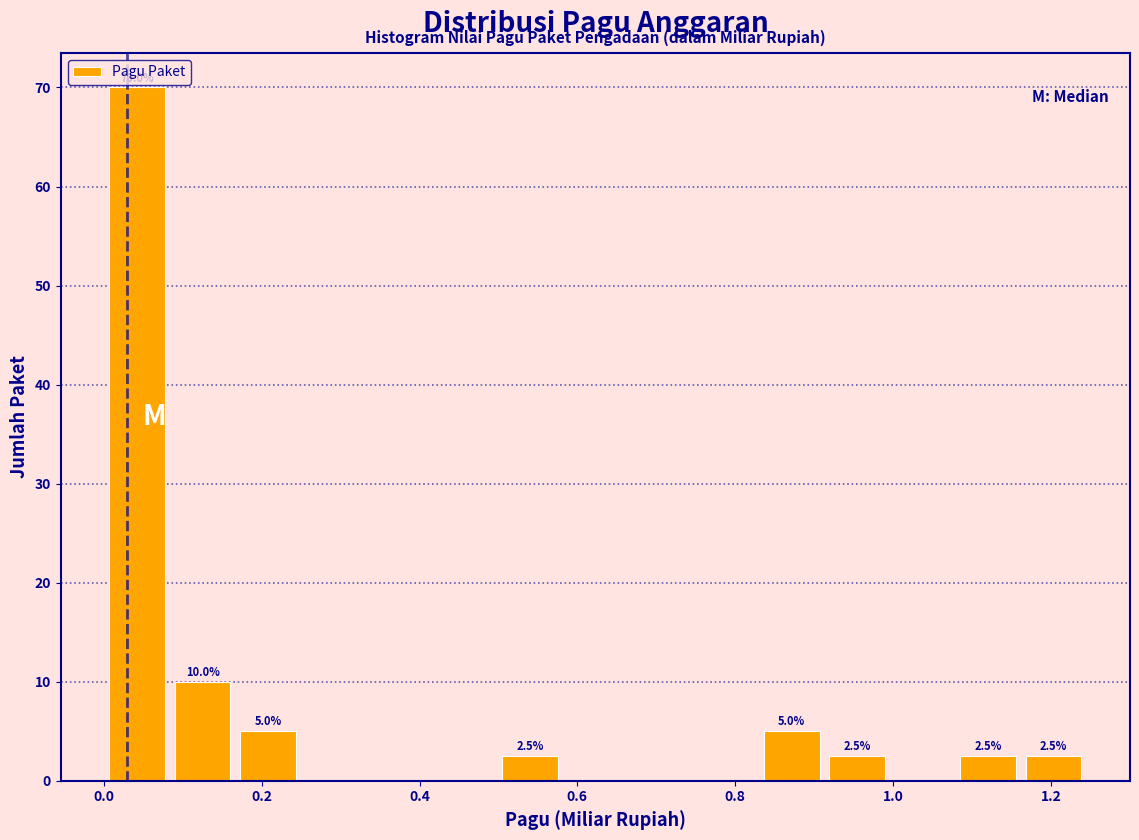

Which range on the x-axis has the tallest bar?

0.00 to 0.08